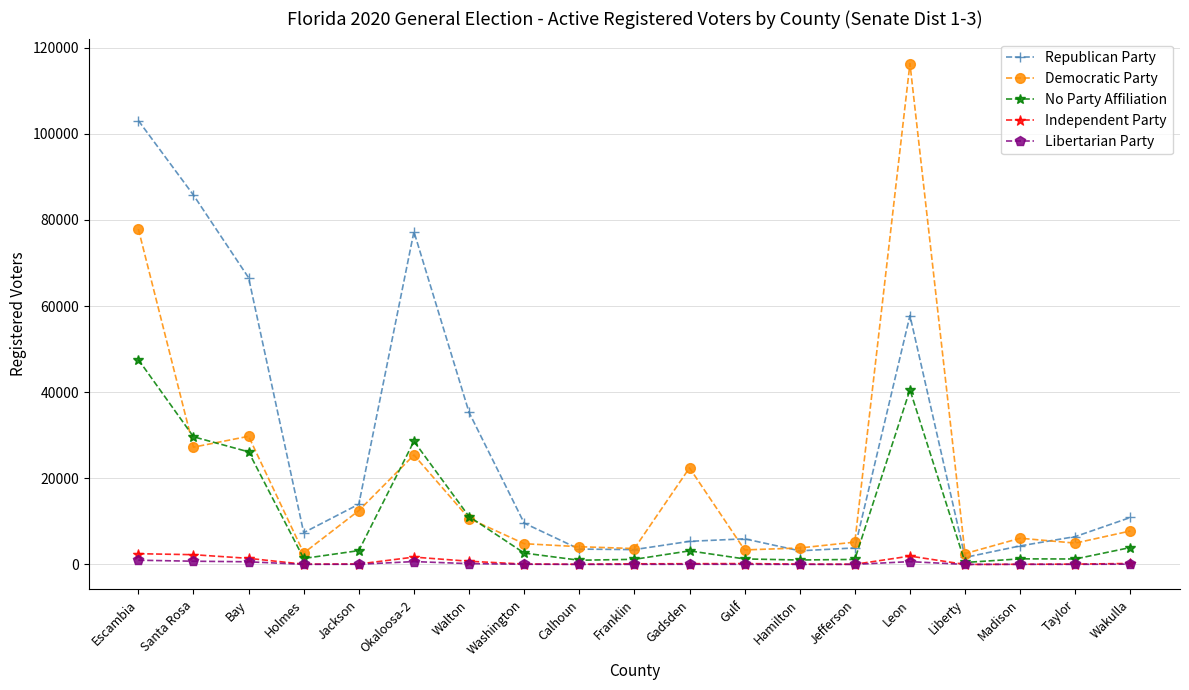

At which label does Republican Party reach its peak?

Escambia